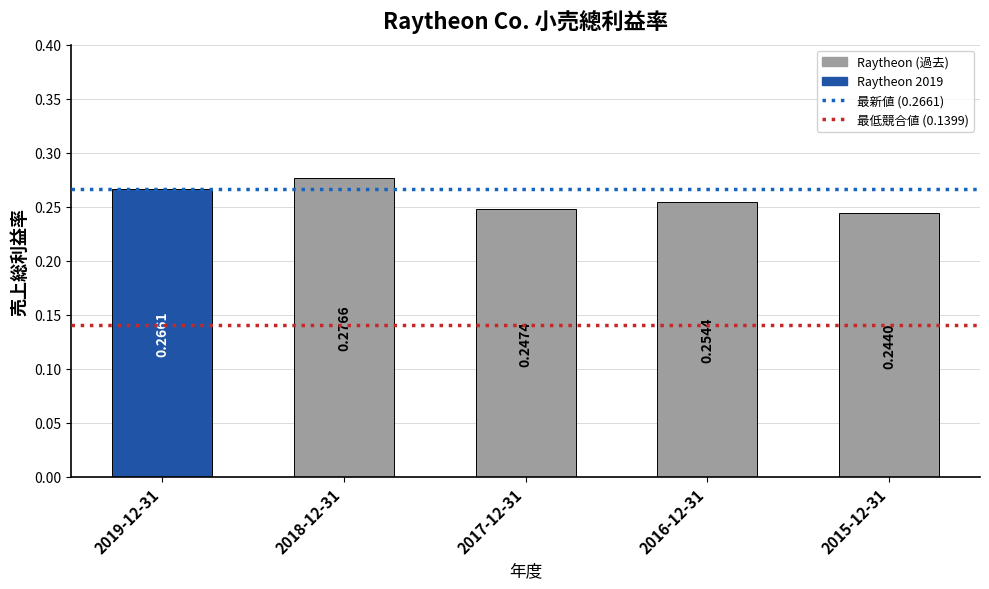

List the labels in order of value, largest first.

2018-12-31, 2019-12-31, 2016-12-31, 2017-12-31, 2015-12-31